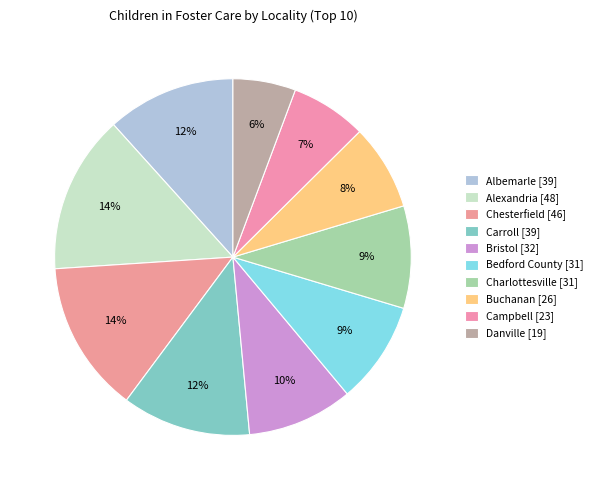

How many segments does this pie chart have?

10